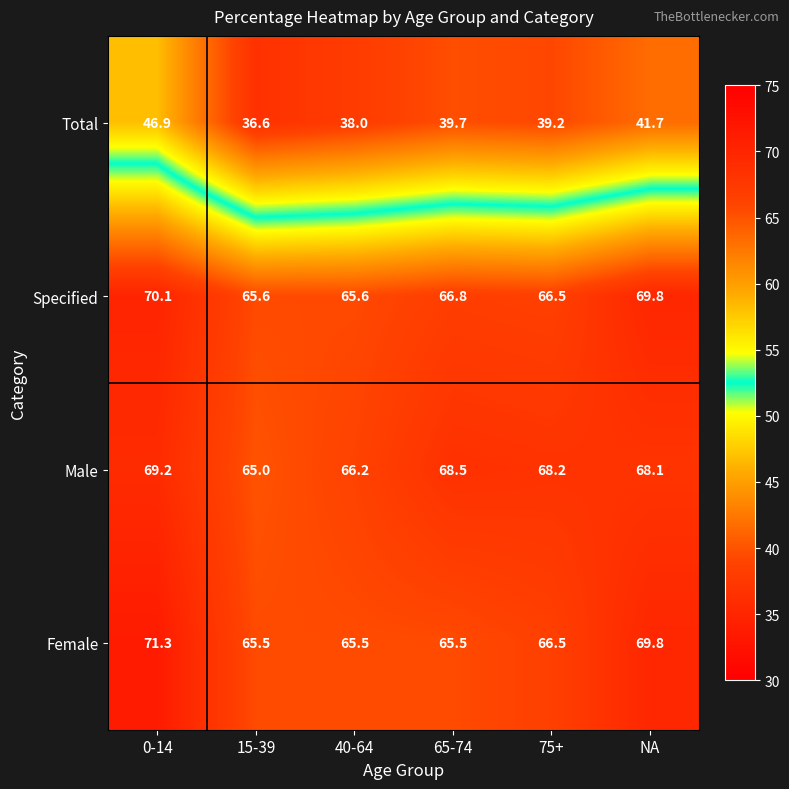

How many Specified values are between 65 and 69?

4